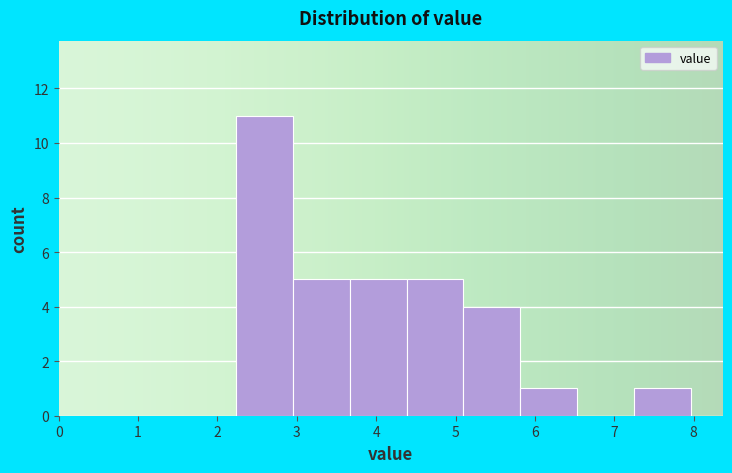

Reading left to right, list every bar in this chart as the range it spans on the x-axis followed by its height. Neither the bar edges nor the heights are printed on the chart, so give them approximately, as read against the axes.

2.2 to 2.9: 11
2.9 to 3.7: 5
3.7 to 4.4: 5
4.4 to 5.1: 5
5.1 to 5.8: 4
5.8 to 6.5: 1
6.5 to 7.3: 0
7.3 to 8.0: 1